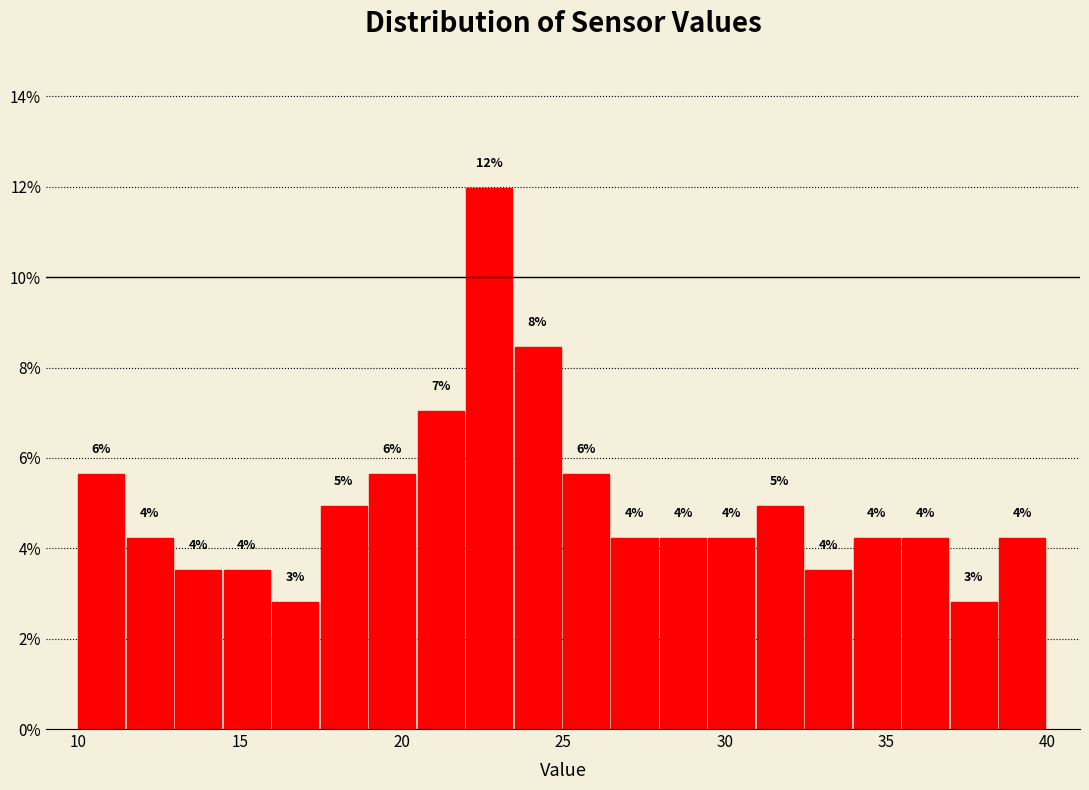

Around what value on the x-axis is the tallest bar? Give the approximate position of its centre, as read against the axis.

22.5